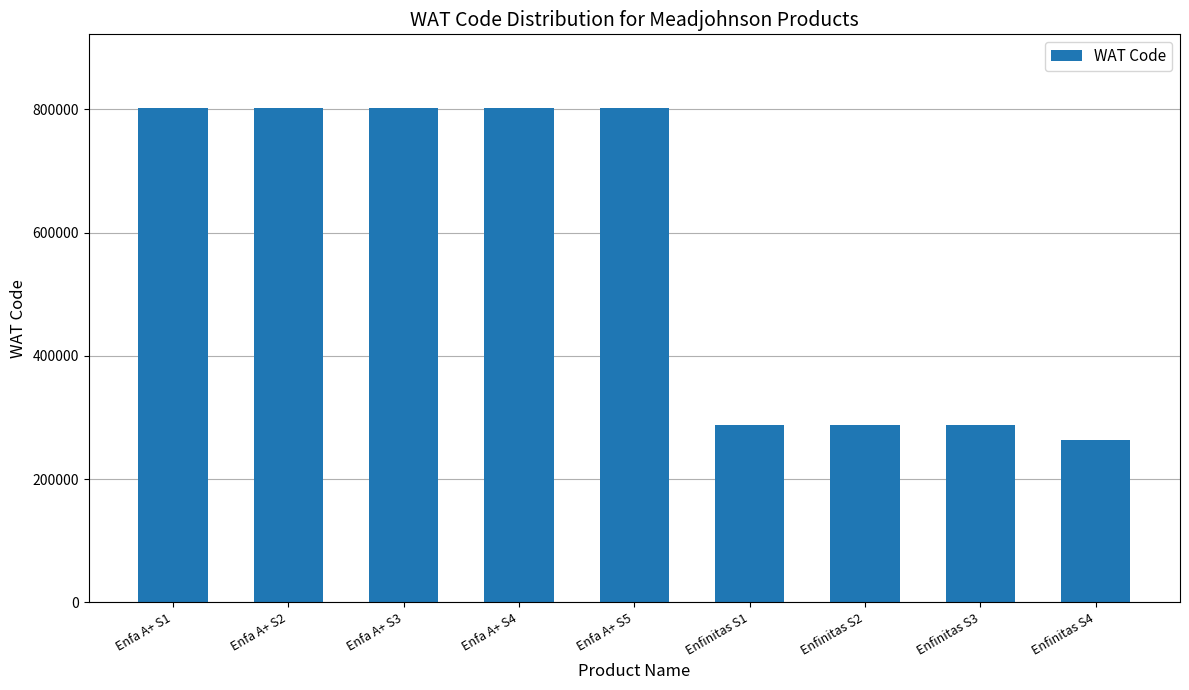

Count the number of data series in this chart.

1